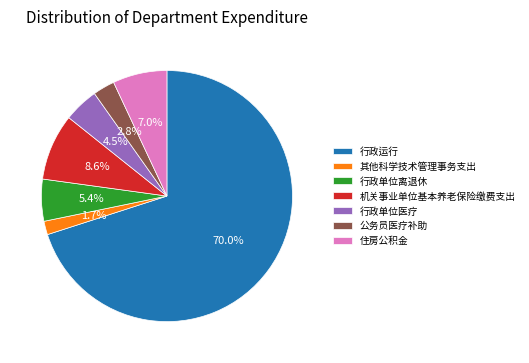

What is the largest slice in the pie chart?

行政运行